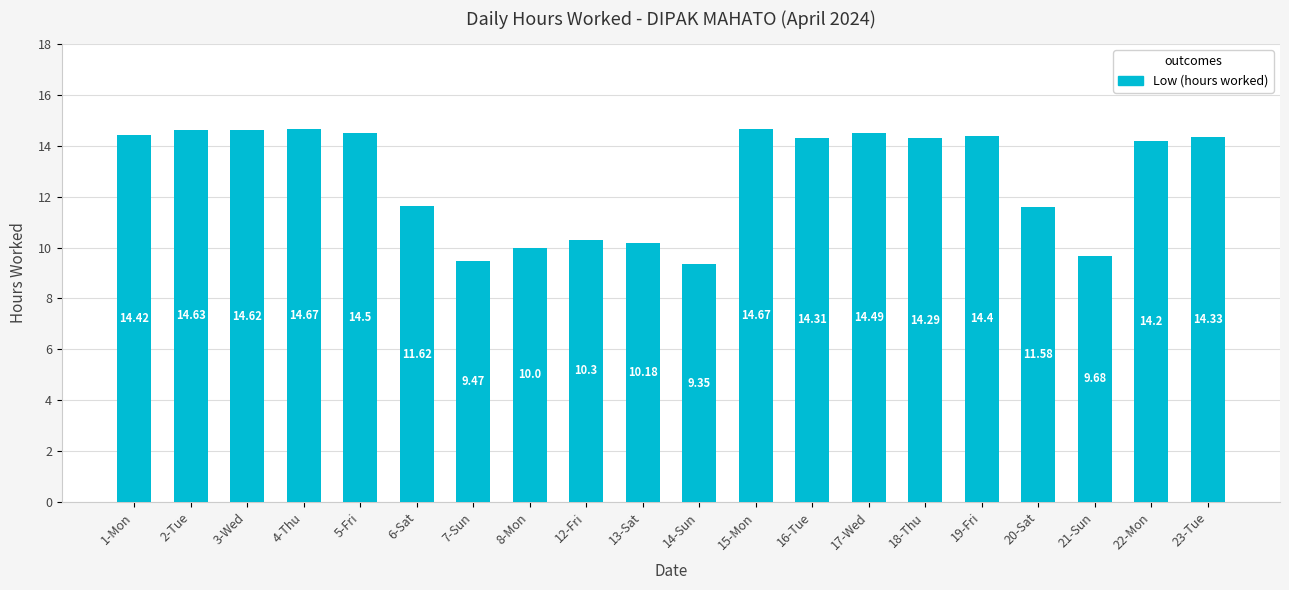

What is the greatest value displayed?

14.7